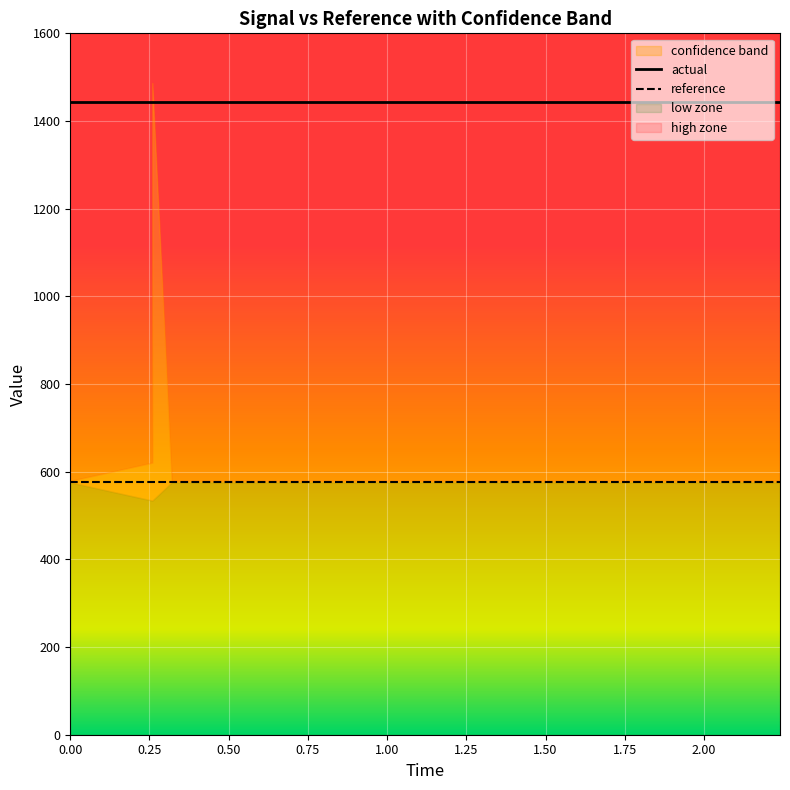

At which category is the sum across all series the highest?

2